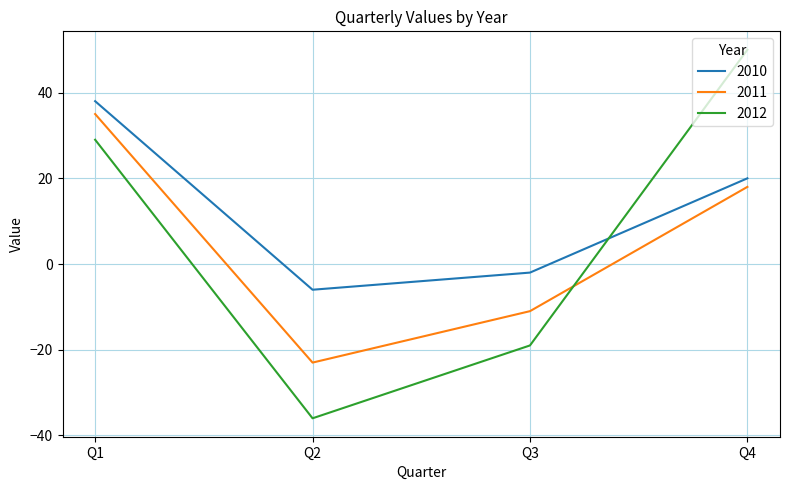

How many positive values does the 2010 series have?

2